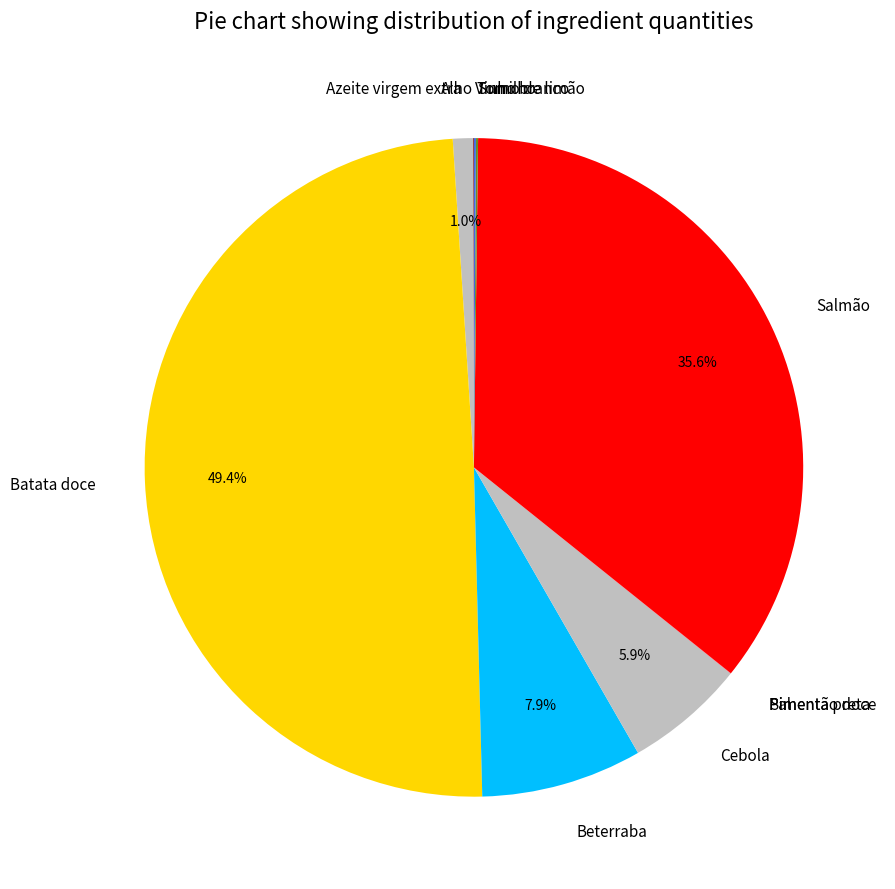

Is it true that Cebola is 21% of the pie?

False